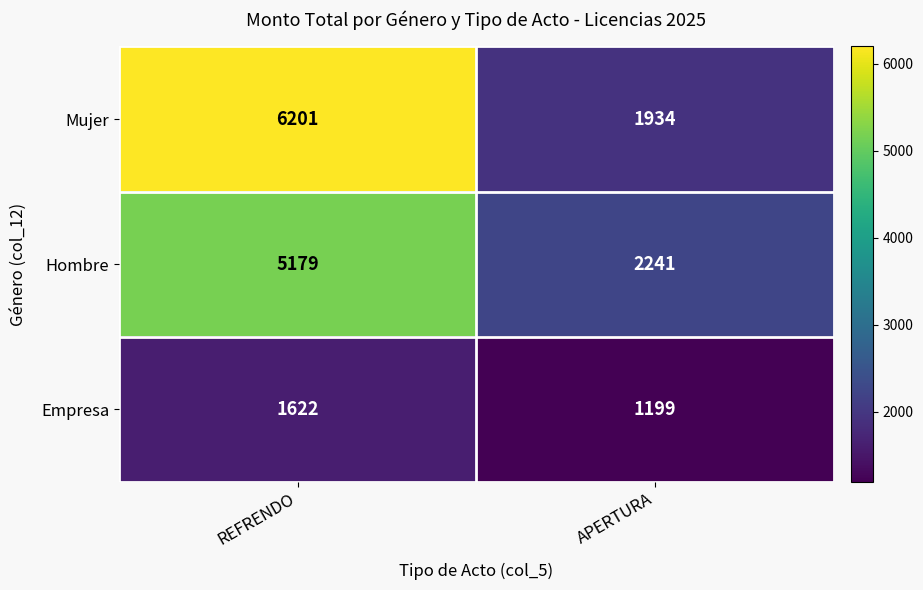

What is the sum of the Empresa values at APERTURA and REFRENDO?

2821